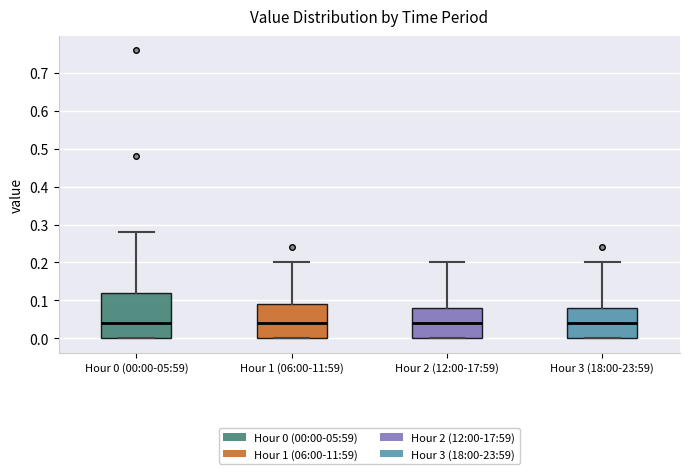

Which box is the tallest, from its lower edge to its upper edge?

Hour 0 (00:00-05:59)